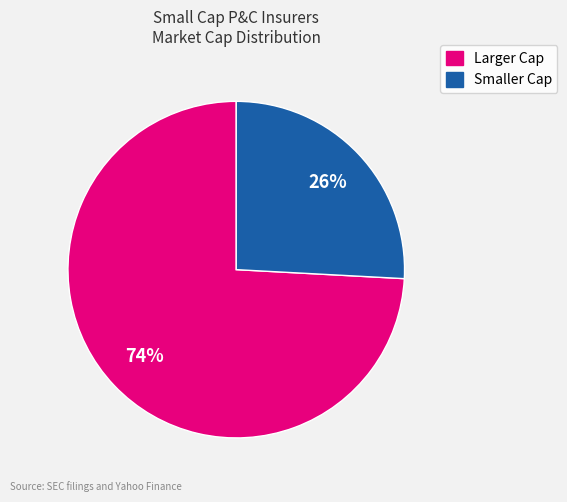

Count the number of slices in the pie.

2